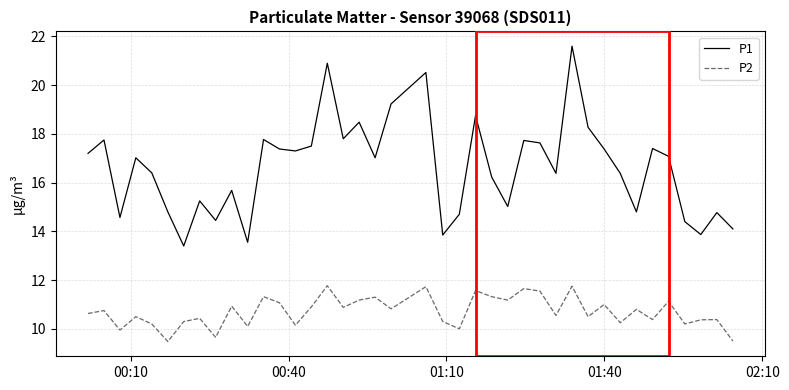

Which series has the widest spread of values?

P1